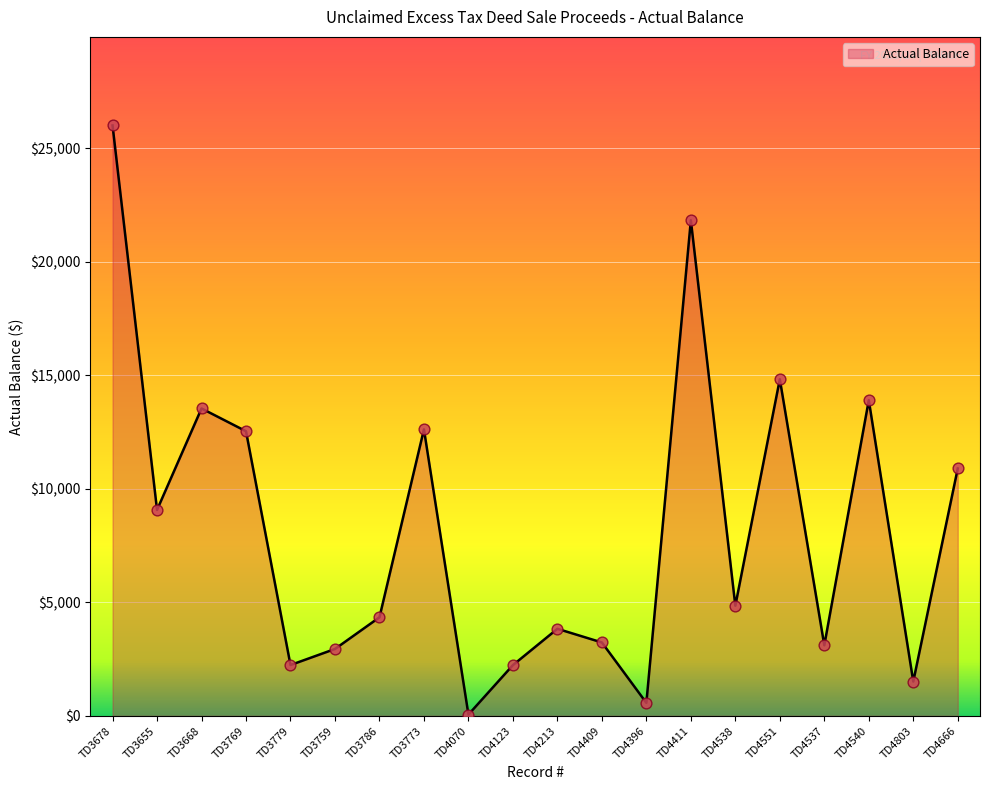

What is the change in value from TD4396 to TD4666?

+10324.7